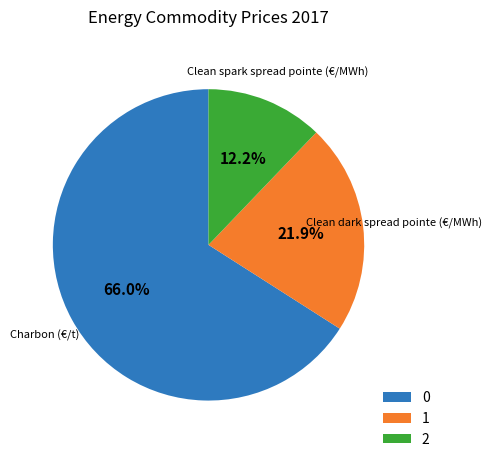

Does any single category account for the majority?

Yes